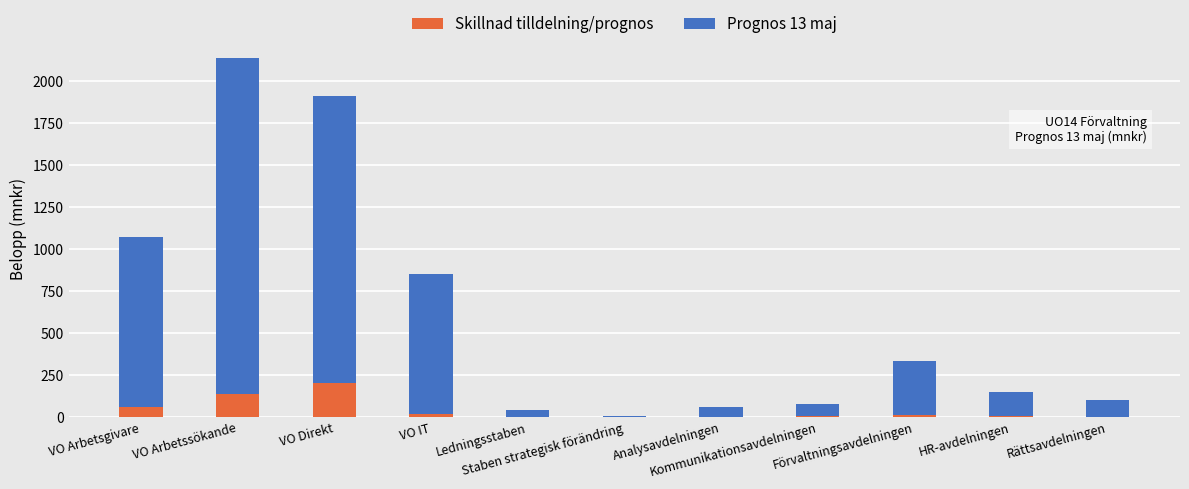

What is the highest value of the Skillnad tilldelning/prognos series?

203.5